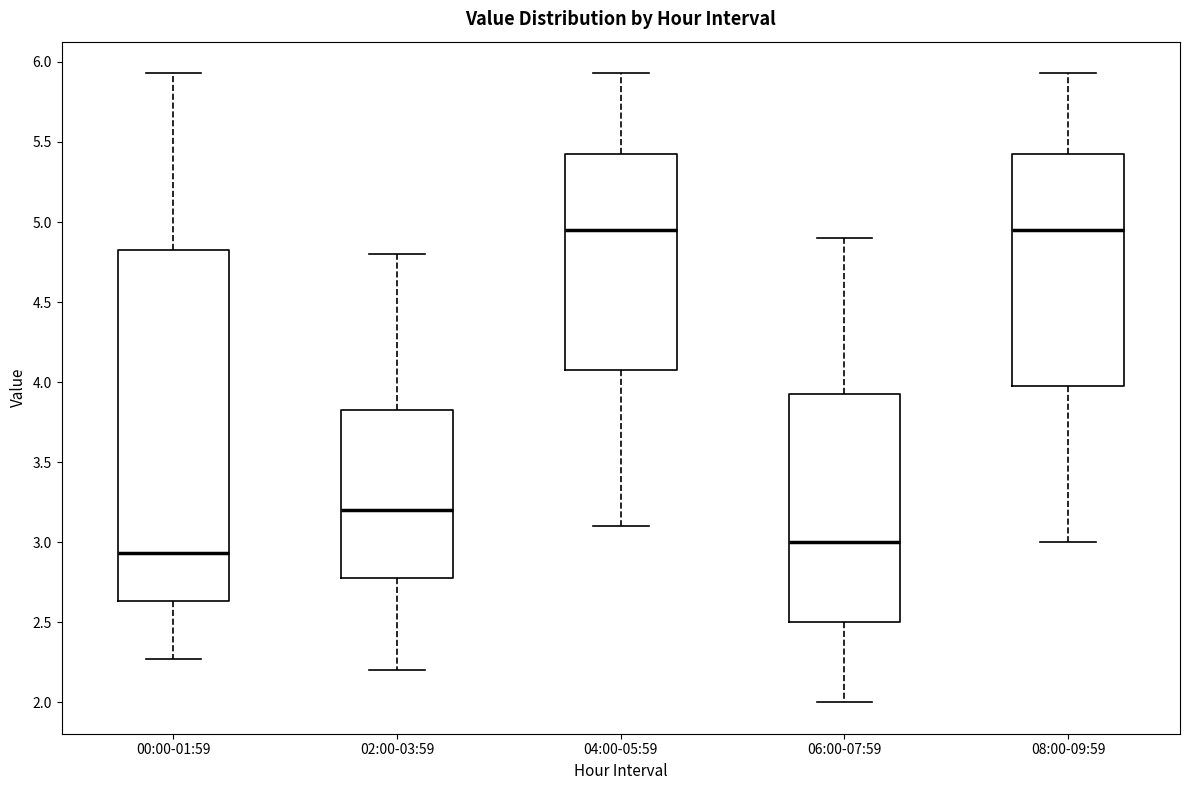

Reading left to right, read every box against the y-axis: the position of its median line, the range the box covers, and the ends of its whiskers. The values are not printed on the chart, so give them approximately, as read against the axis.

00:00-01:59: median 2.95, box 2.65 to 4.85, whiskers 2.25 to 5.95
02:00-03:59: median 3.20, box 2.80 to 3.85, whiskers 2.20 to 4.80
04:00-05:59: median 4.95, box 4.10 to 5.45, whiskers 3.10 to 5.95
06:00-07:59: median 3.00, box 2.50 to 3.95, whiskers 2.00 to 4.90
08:00-09:59: median 4.95, box 4.00 to 5.45, whiskers 3.00 to 5.95